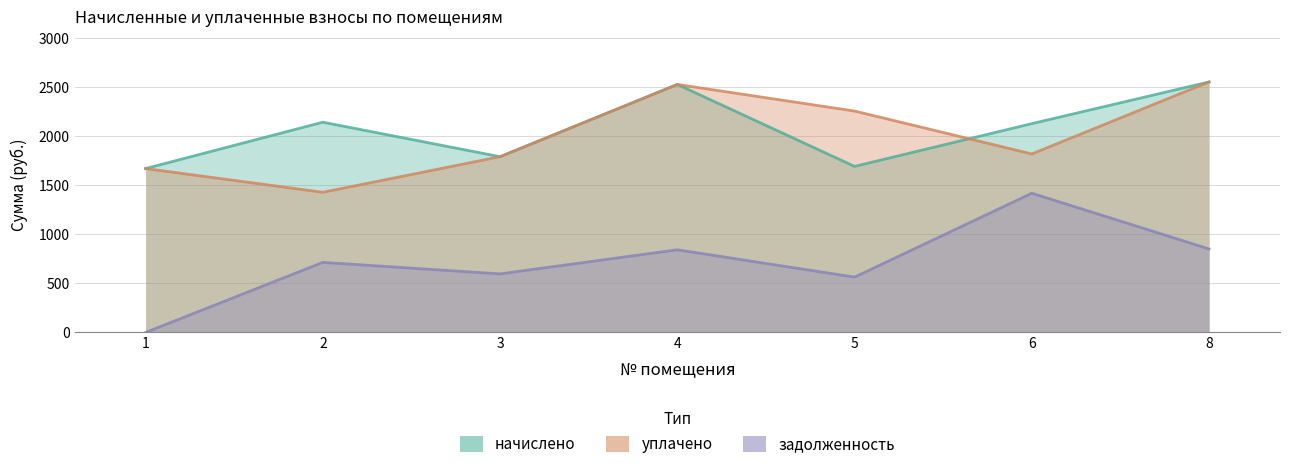

List the series in order of their peak value, lowest first.

задолженность, начислено, уплачено